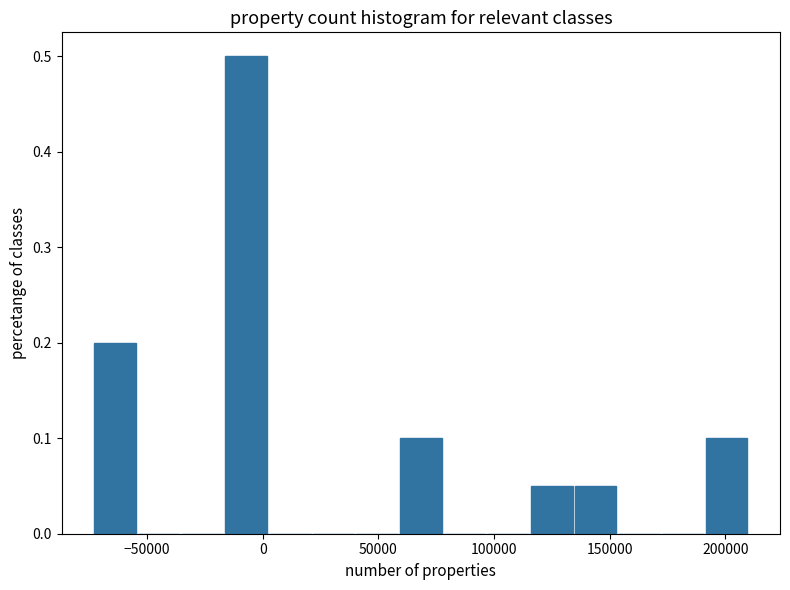

Around what value on the x-axis is the tallest bar? Give the approximate position of its centre, as read against the axis.

-5000